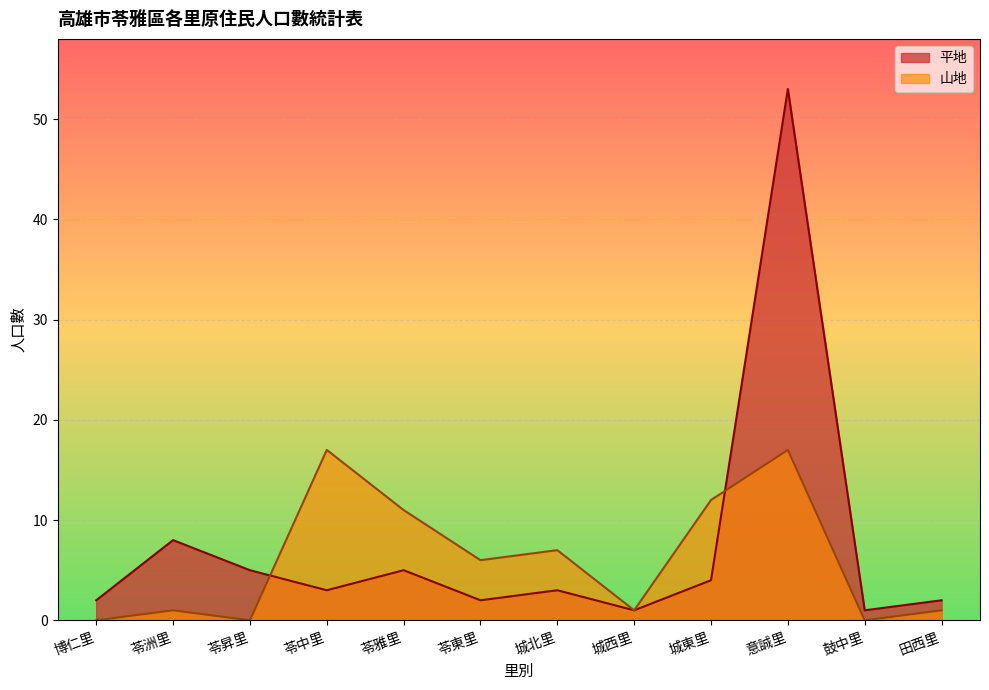

Rank the series at 意誠里 from lowest to highest value.

山地, 平地